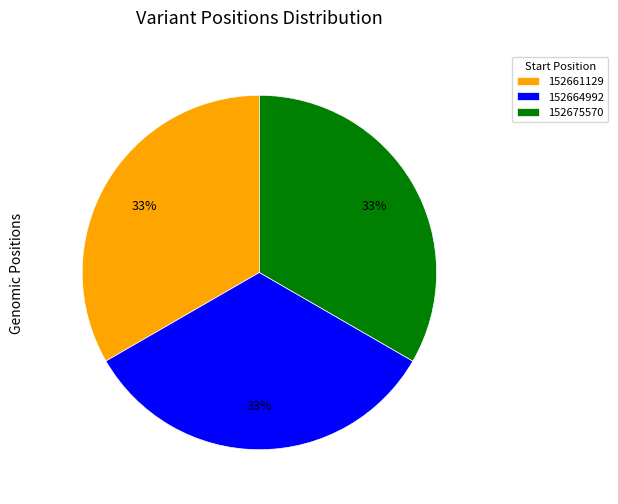

How many segments does this pie chart have?

3